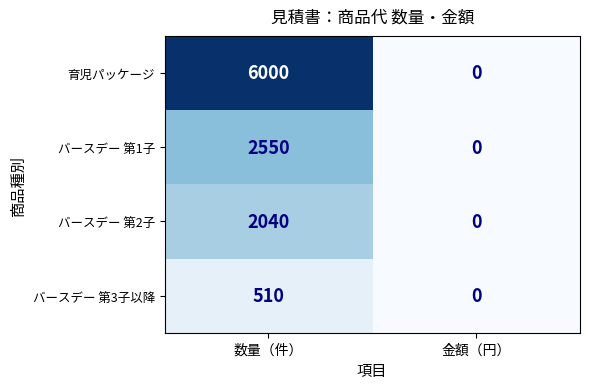

What is the maximum value for バースデー 第3子以降?

510